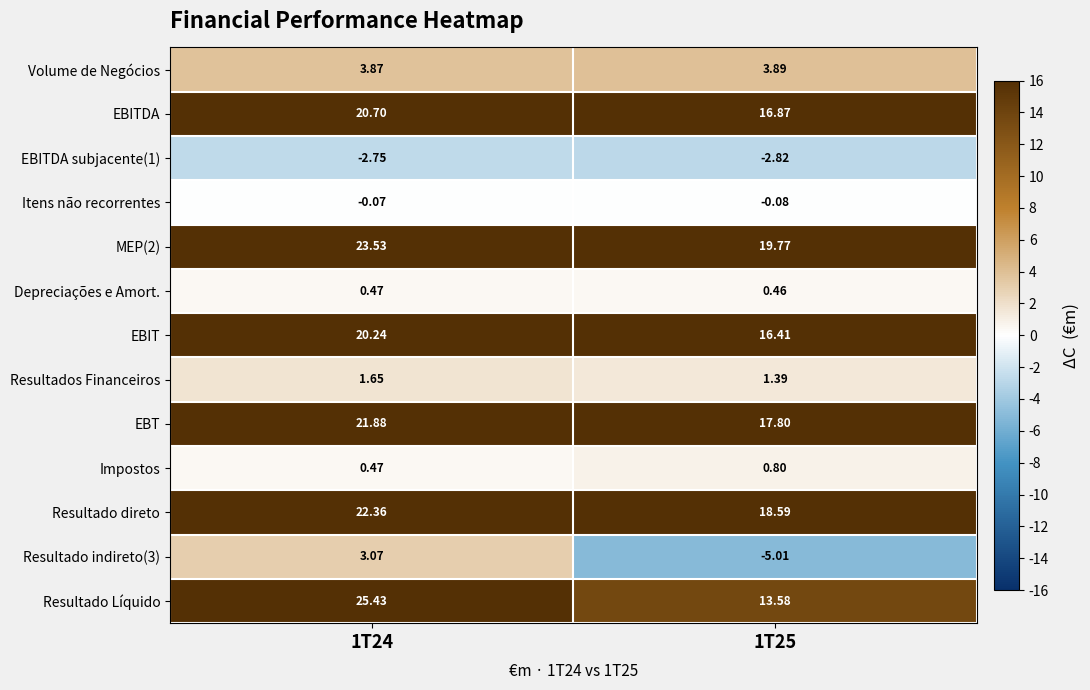

Is the value of Resultado direto at 1T24 greater than the value of EBT at 1T24?

Yes